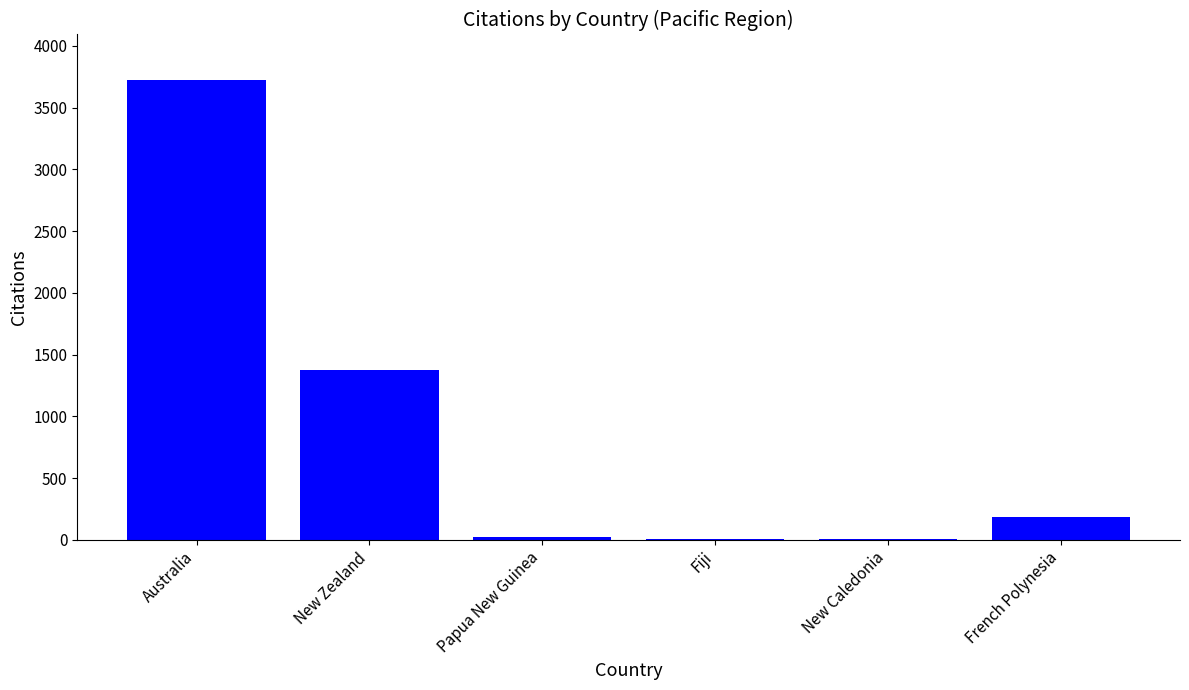

What is the sum of all values?

5316